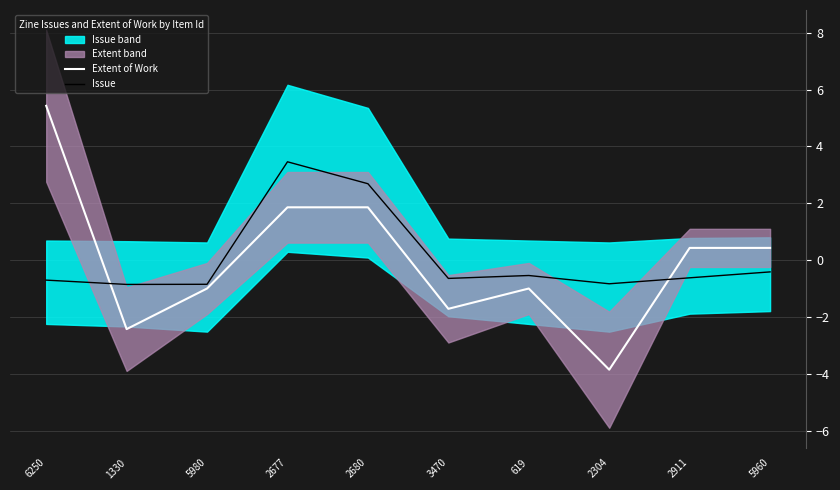

What position from the left is 5980?

3